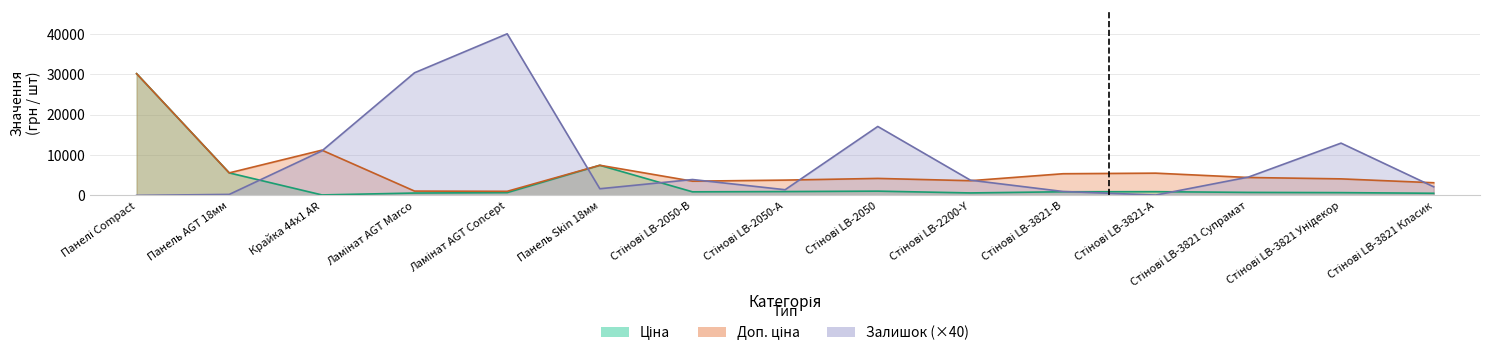

How many categories are shown in the chart?

15